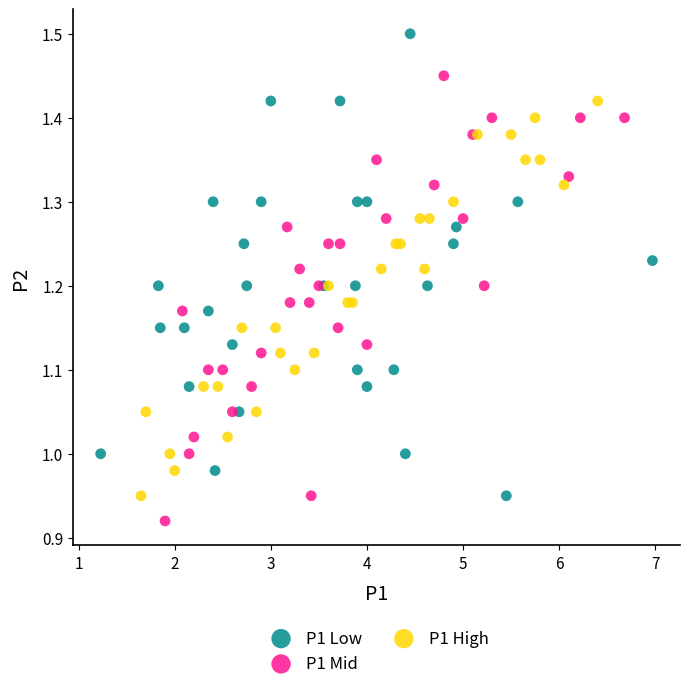

What are all the series names shown in the legend?

P1 Low, P1 Mid, P1 High